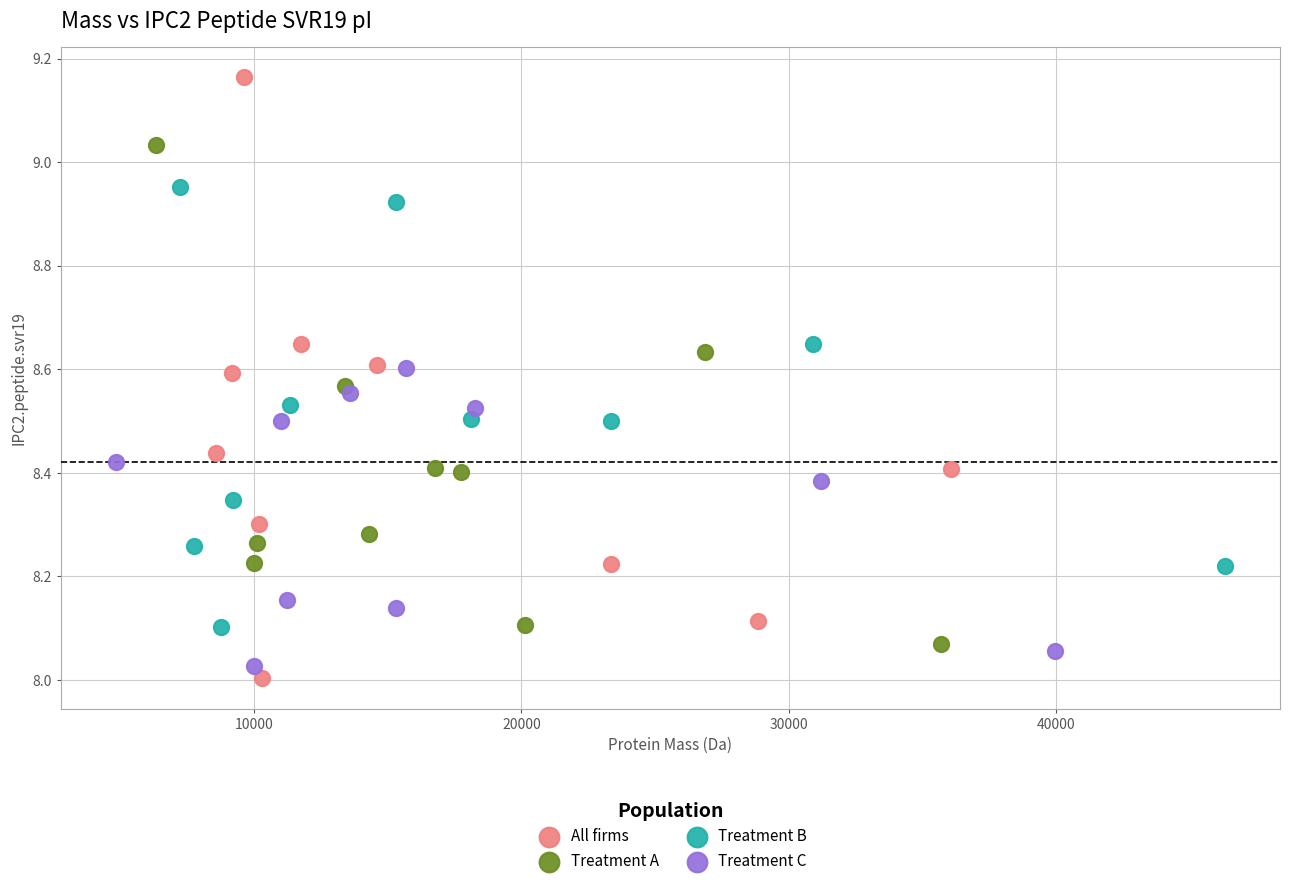

What are all the series names shown in the legend?

All firms, Treatment A, Treatment B, Treatment C